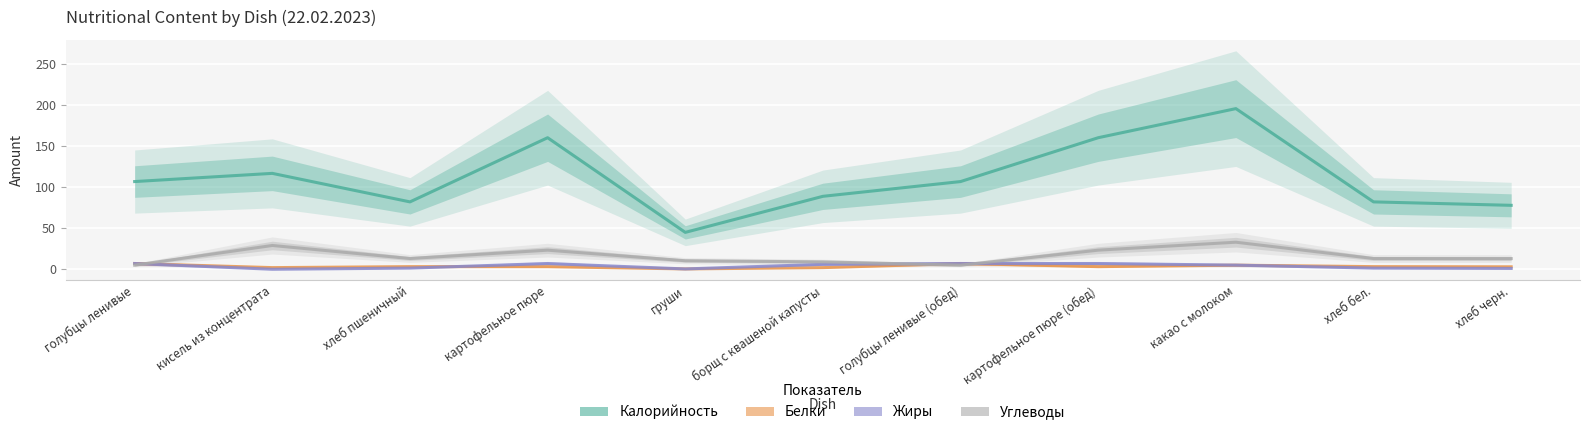

In Жиры, how many points are higher than both neighbors (excluding endpoints)?

1